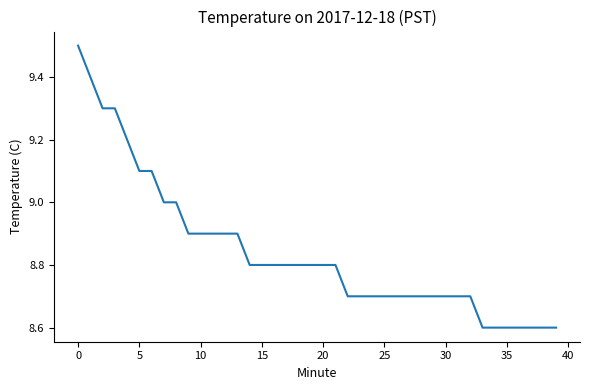

What is the smallest value displayed?

8.6